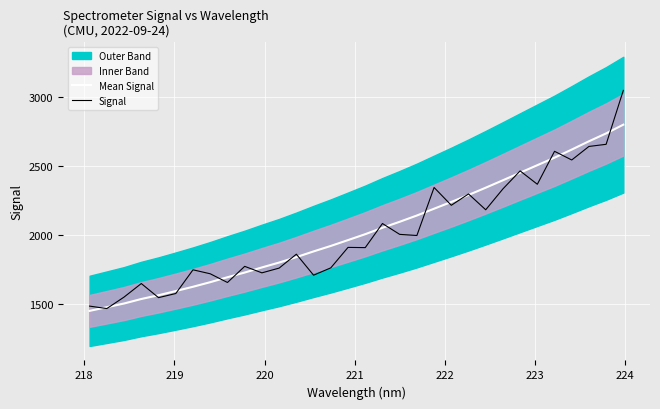

List the series in order of their peak value, lowest first.

Mean Signal, Signal